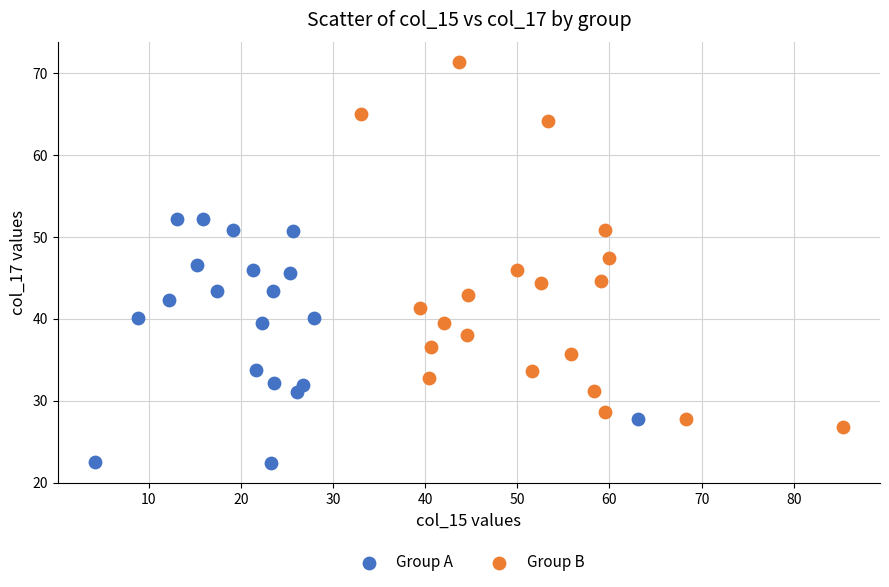

Which series has the widest spread of Y values?

Group B